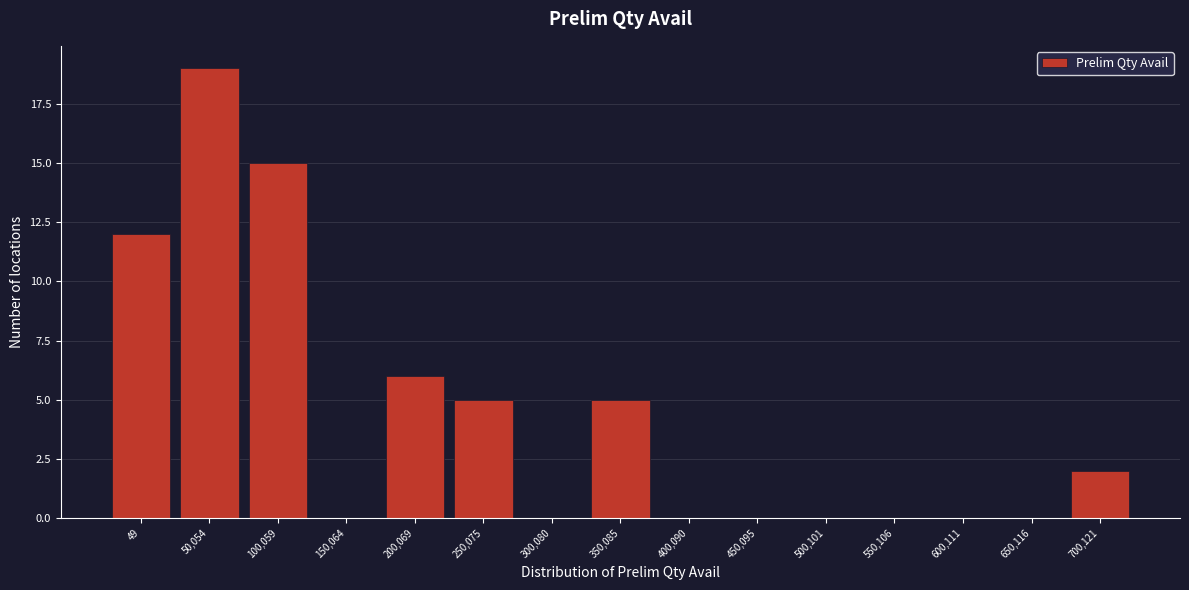

Reading left to right, list all the values displayed in this chart.

49=12	50,054=19	100,059=15	150,064=0	200,069=6	250,075=5	300,080=0	350,085=5	400,090=0	450,095=0	500,101=0	550,106=0	600,111=0	650,116=0	700,121=2